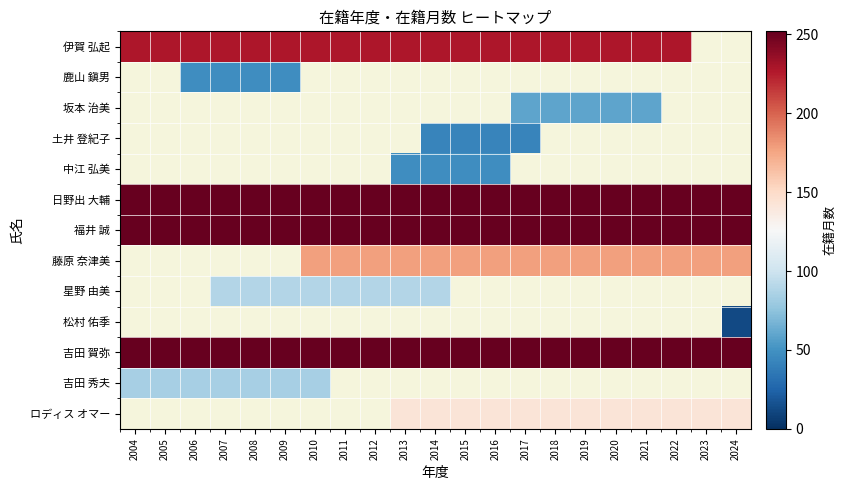

List the series in order of their overall mean, lowest first.

伊賀 弘起, 鹿山 鎭男, 坂本 治美, 土井 登紀子, 中江 弘美, 日野出 大輔, 福井 誠, 藤原 奈津美, 星野 由美, 松村 佑季, 吉田 賀弥, 吉田 秀夫, ロディス オマー